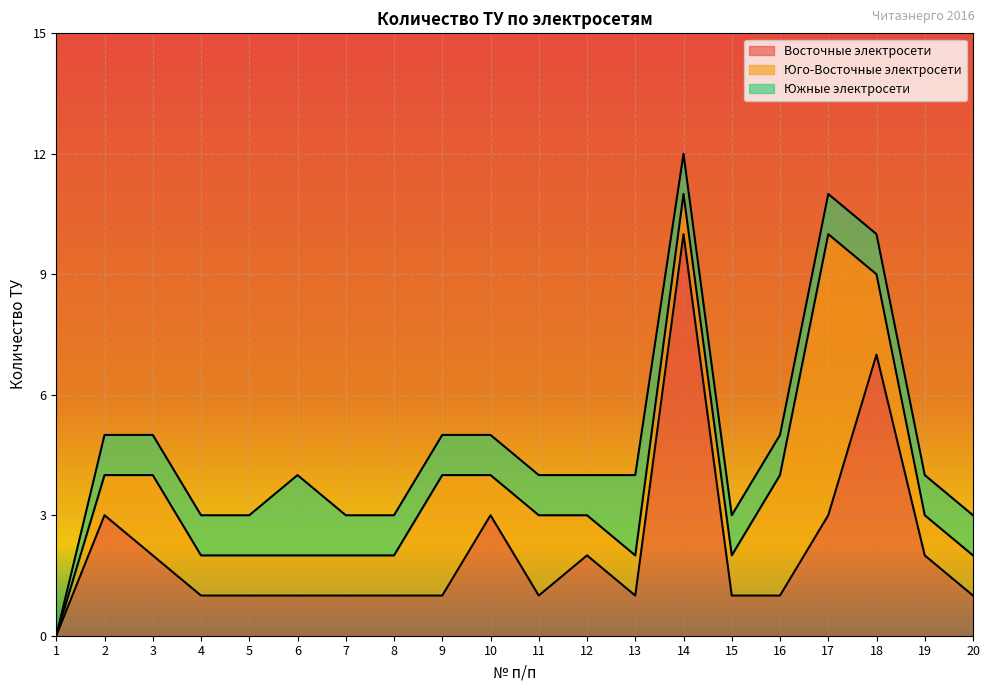

At how many categories does at least one series exceed 4?

3